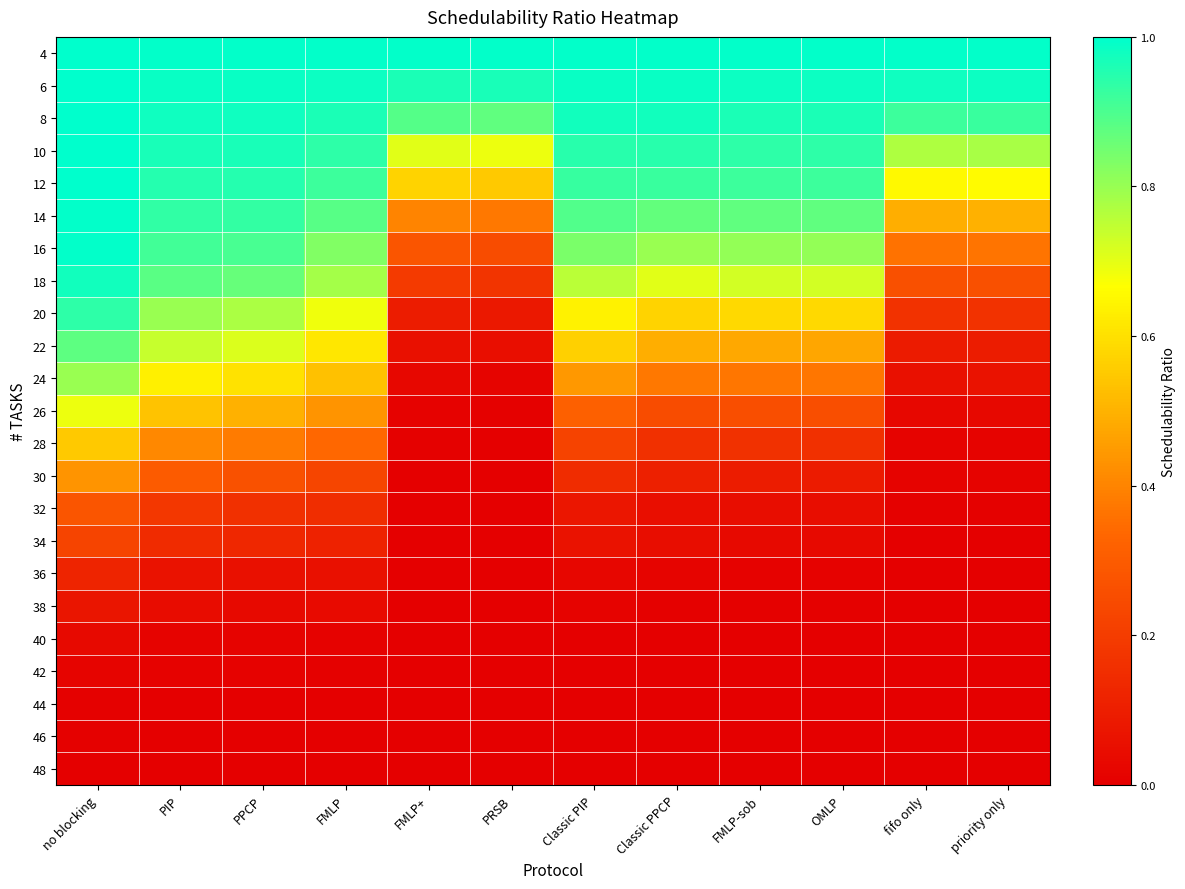

At Classic PPCP, list the series in order from largest to smallest.

4, 6, 8, 10, 12, 14, 16, 18, 20, 22, 24, 26, 28, 30, 32, 34, 36, 38, 40, 42, 44, 46, 48